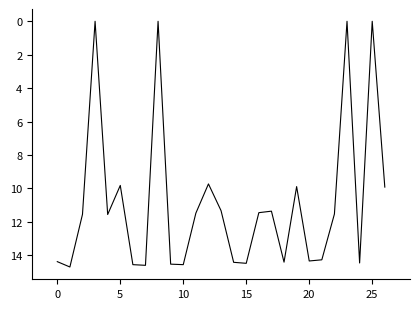

What is the difference between the maximum and minimum values?

14.7